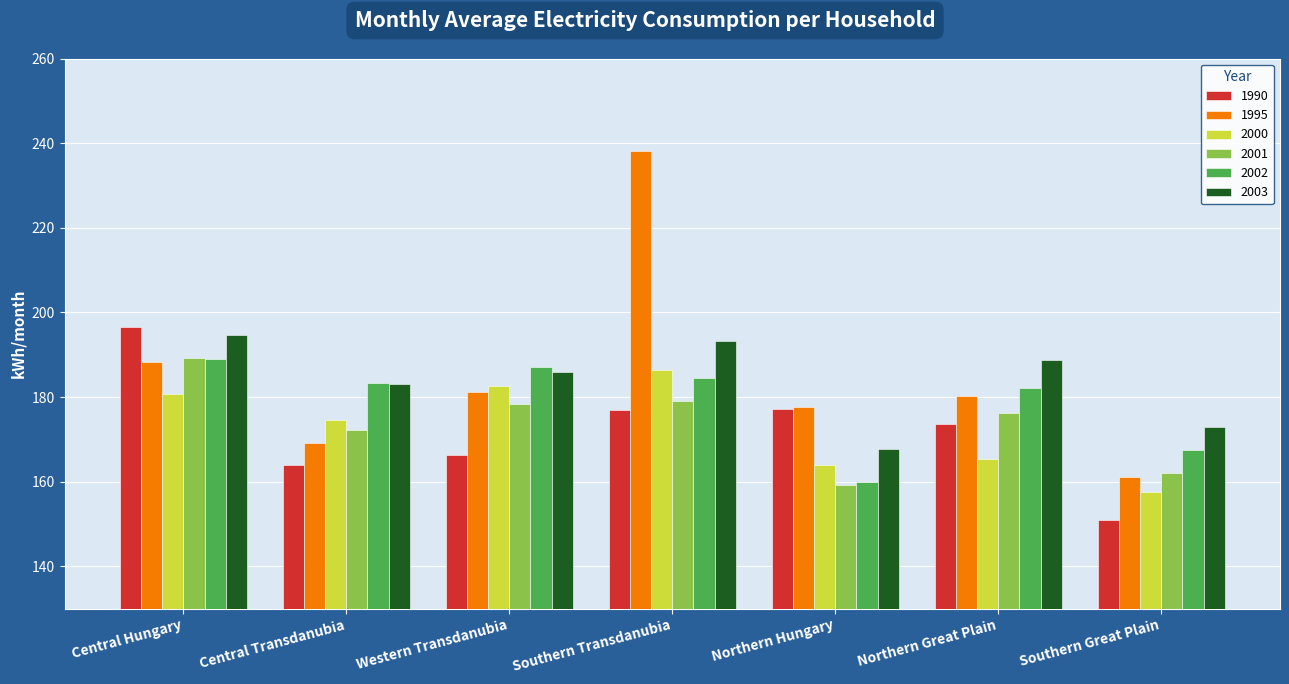

What is the average value of the 2000 series?

173.0